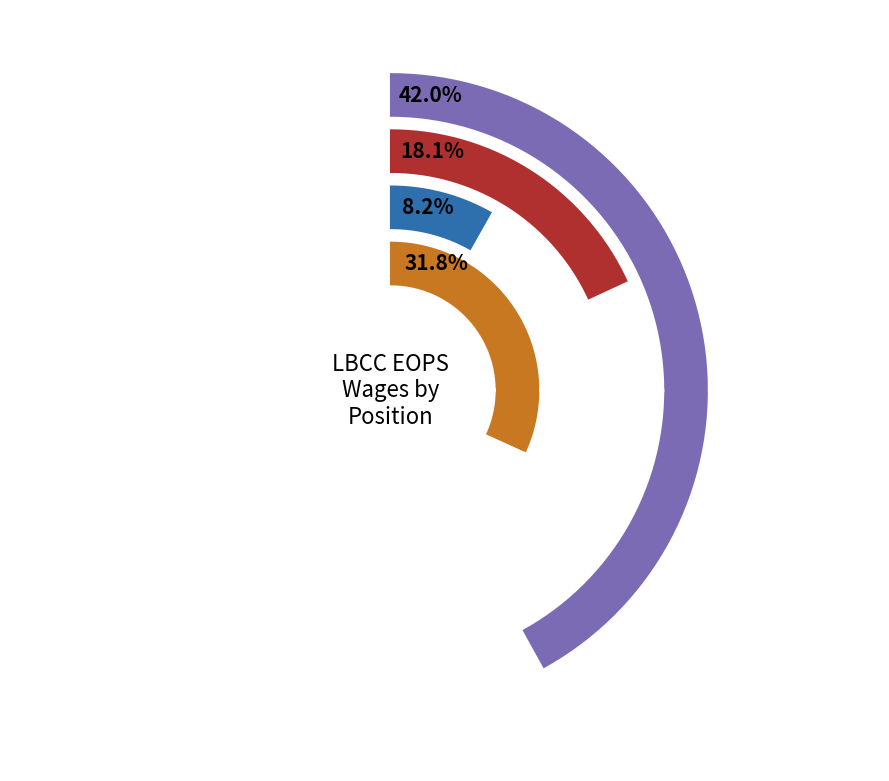

True or false: PT Counselor accounts for 27% of the total.

False